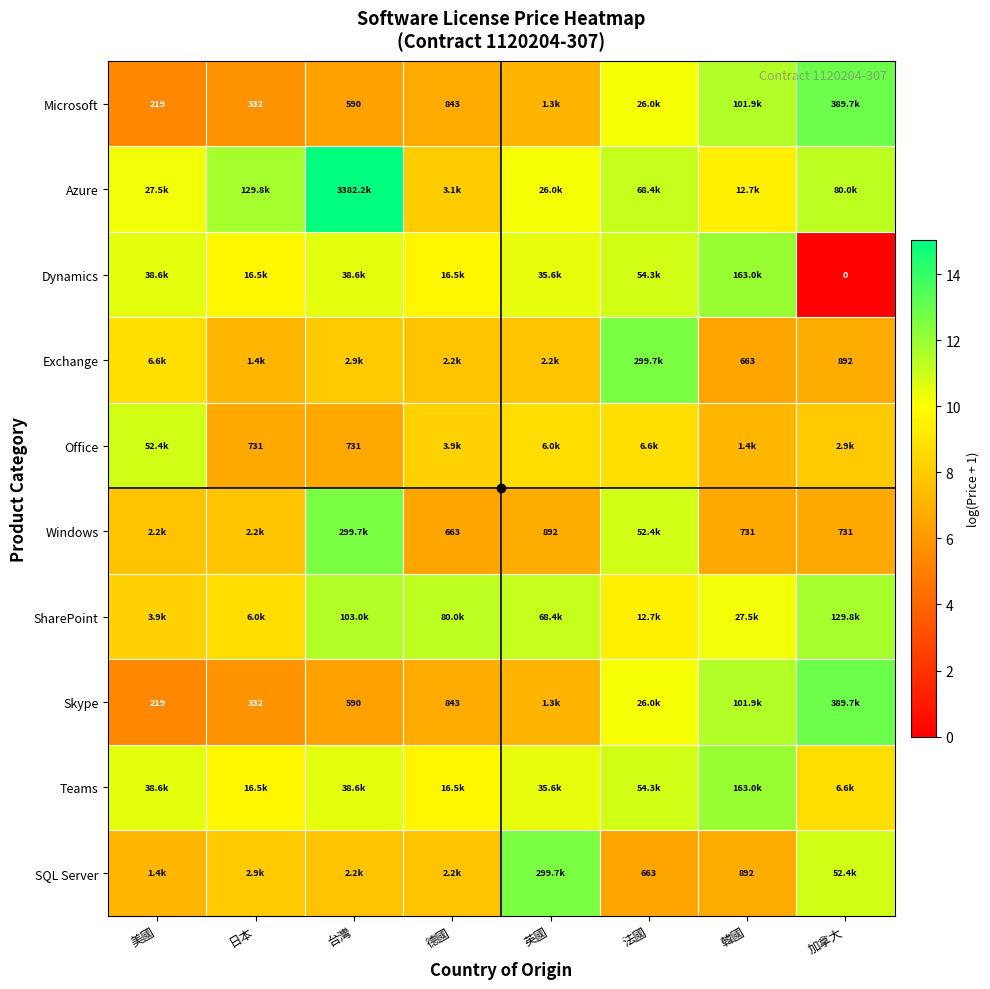

What is the average value of the SQL Server series?

8.4